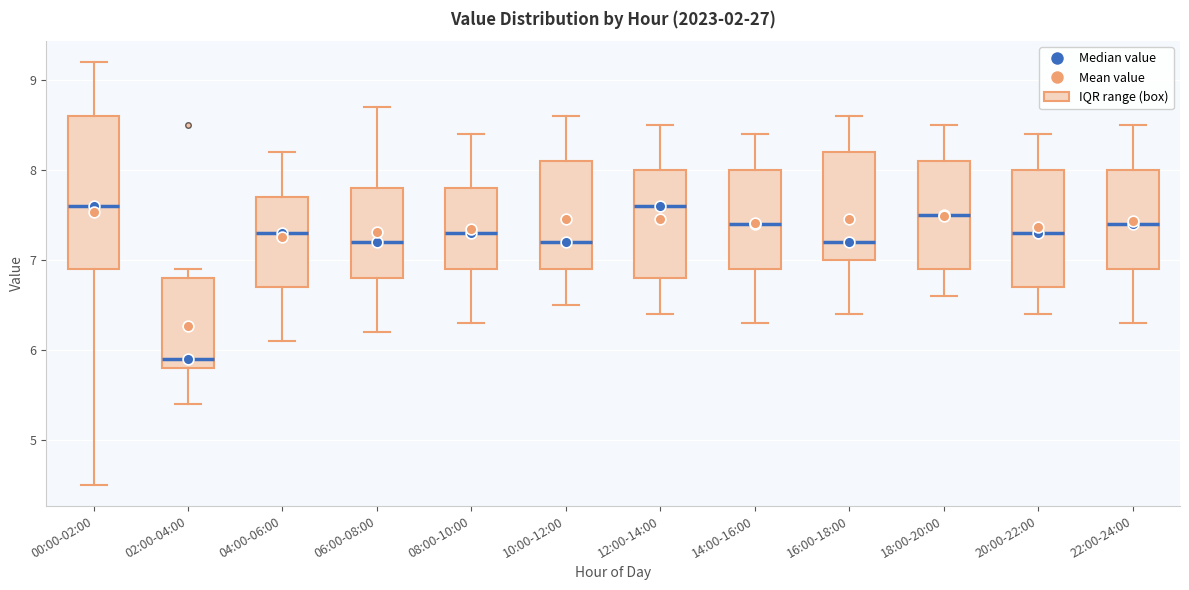

Reading left to right, read every box against the y-axis: the position of its median line, the range the box covers, and the ends of its whiskers. The values are not printed on the chart, so give them approximately, as read against the axis.

00:00-02:00: median 7.6, box 6.9 to 8.6, whiskers 4.5 to 9.2
02:00-04:00: median 5.9, box 5.8 to 6.8, whiskers 5.4 to 6.9
04:00-06:00: median 7.3, box 6.7 to 7.7, whiskers 6.1 to 8.2
06:00-08:00: median 7.2, box 6.8 to 7.8, whiskers 6.2 to 8.7
08:00-10:00: median 7.3, box 6.9 to 7.8, whiskers 6.3 to 8.4
10:00-12:00: median 7.2, box 6.9 to 8.1, whiskers 6.5 to 8.6
12:00-14:00: median 7.6, box 6.8 to 8.0, whiskers 6.4 to 8.5
14:00-16:00: median 7.4, box 6.9 to 8.0, whiskers 6.3 to 8.4
16:00-18:00: median 7.2, box 7.0 to 8.2, whiskers 6.4 to 8.6
18:00-20:00: median 7.5, box 6.9 to 8.1, whiskers 6.6 to 8.5
20:00-22:00: median 7.3, box 6.7 to 8.0, whiskers 6.4 to 8.4
22:00-24:00: median 7.4, box 6.9 to 8.0, whiskers 6.3 to 8.5